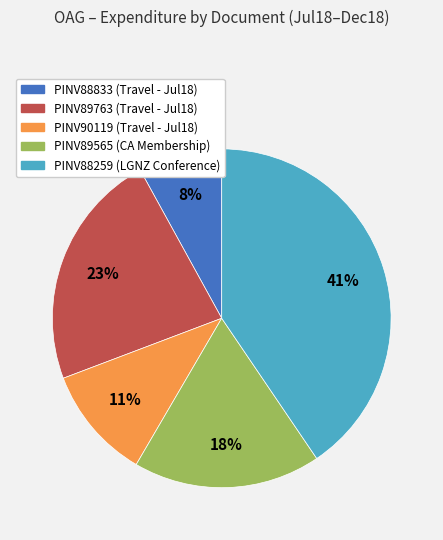

Is there a majority slice in this chart?

No